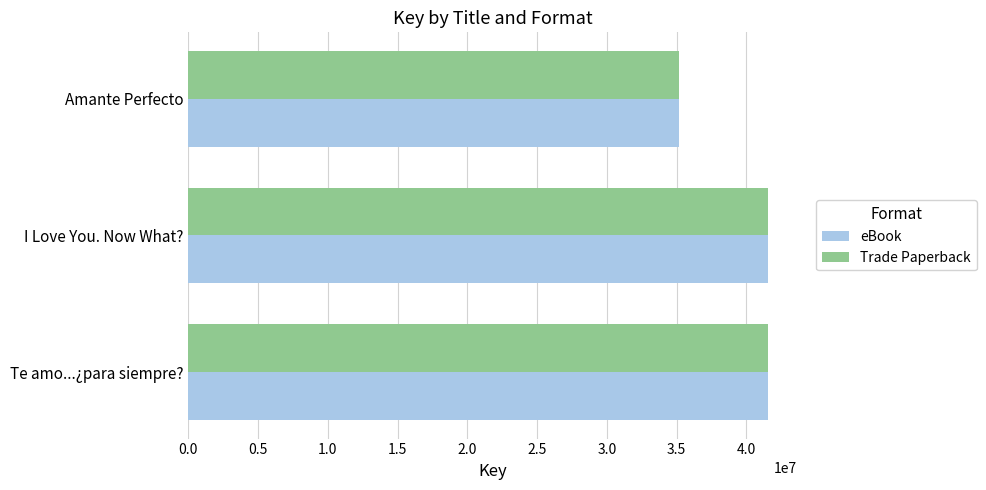

The Trade Paperback series shows 35164164 at Amante Perfecto. True or false?

True